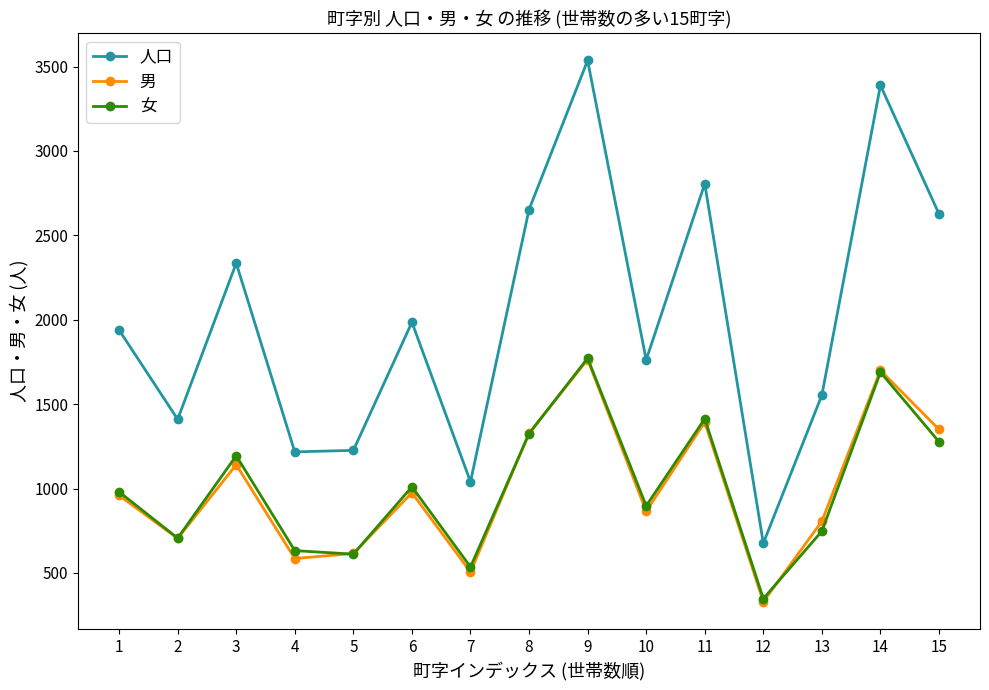

What is the difference between the maximum and minimum values in the 人口 series?

2860